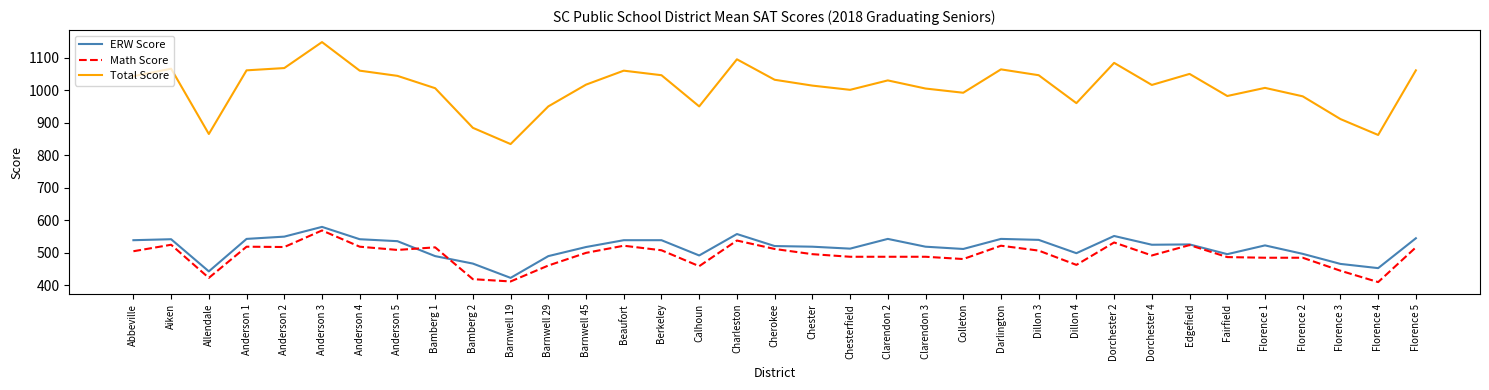

What position from the left is Dillon 4?

26